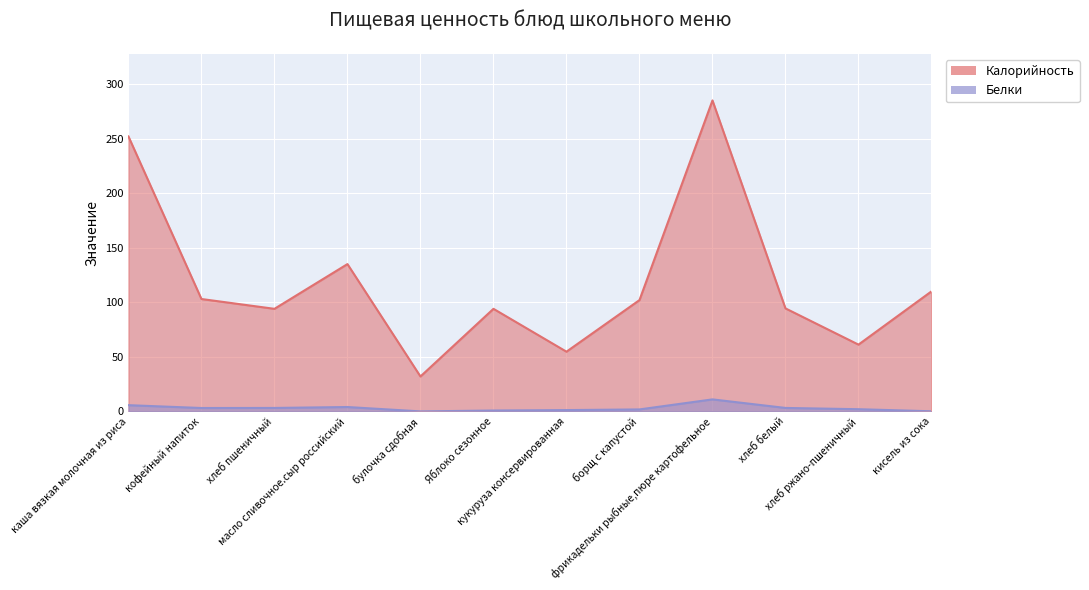

True or false: Белки and Калорийность intersect in this chart.

False